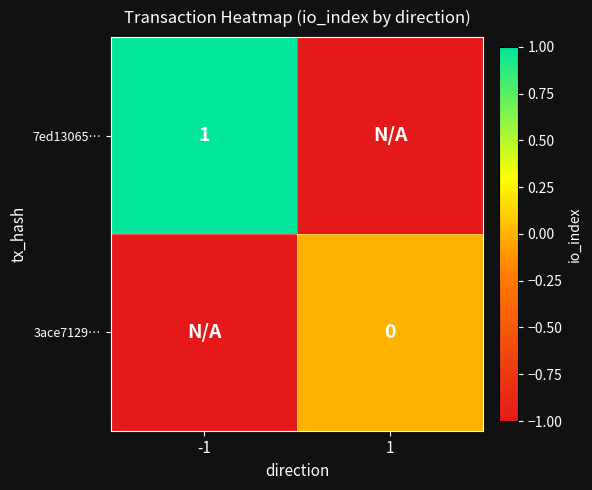

Is it true that 7ed13065… equals 1 at -1?

True